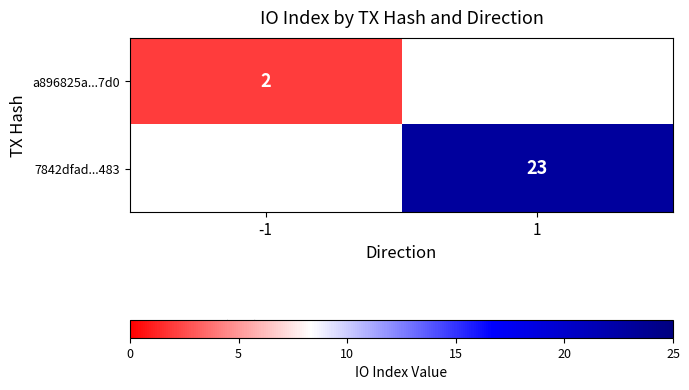

Is the value of 7842dfad...483 at 1 greater than the value of a896825a...7d0 at -1?

Yes